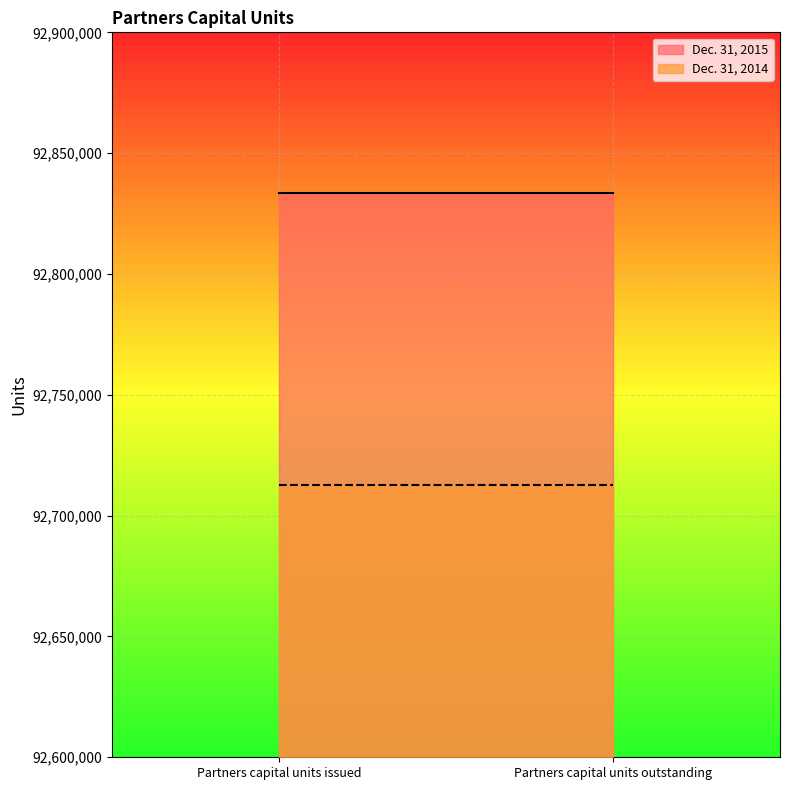

What is the label of the 1st point from the left?

Partners capital units issued